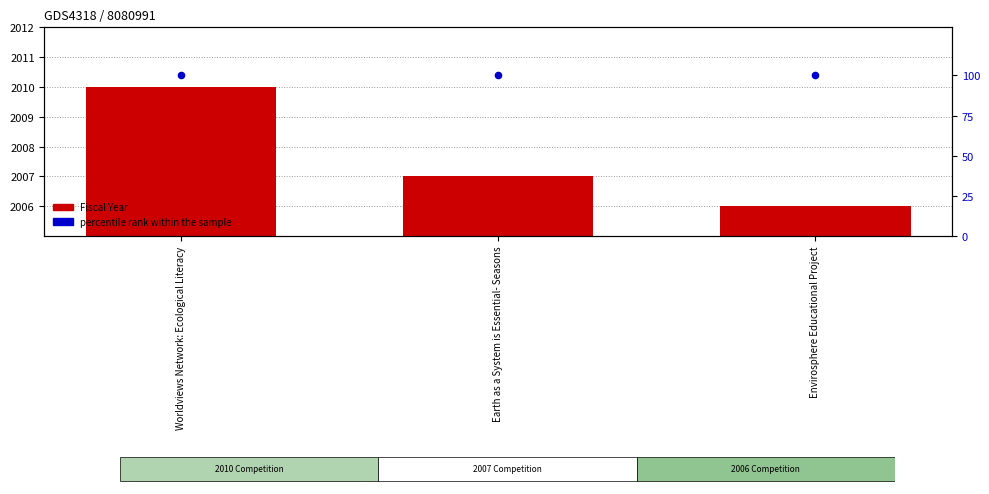

Which series has the largest total across all categories?

Fiscal Year